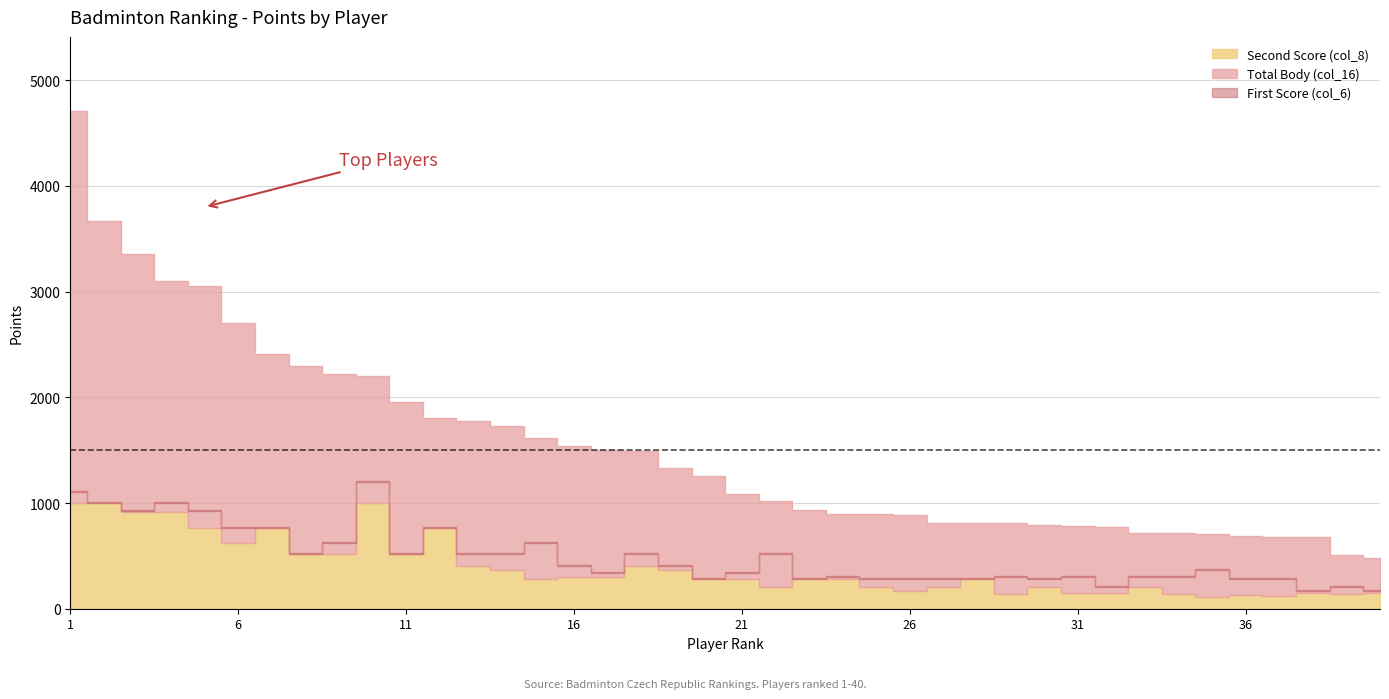

At which label is First Score (col_6) closest to 682?

9